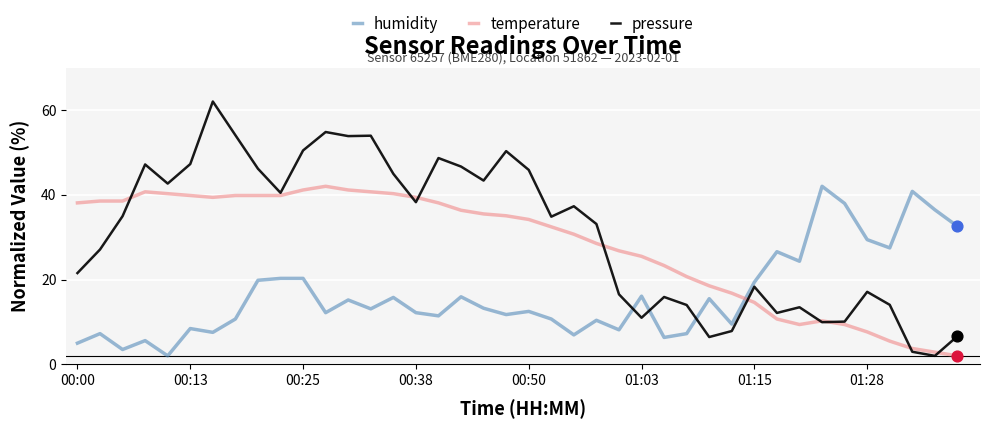

Which series has the widest spread of values?

pressure